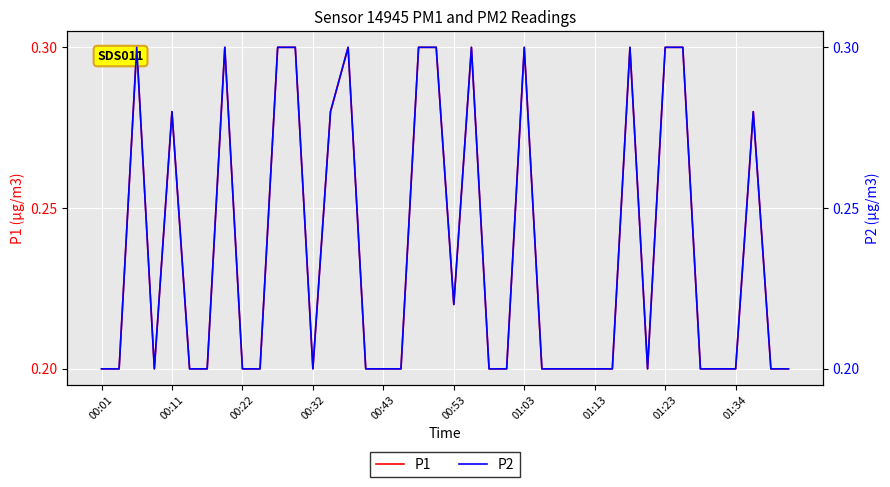

What is the value of the P2 point at the 14th from the left?

0.3